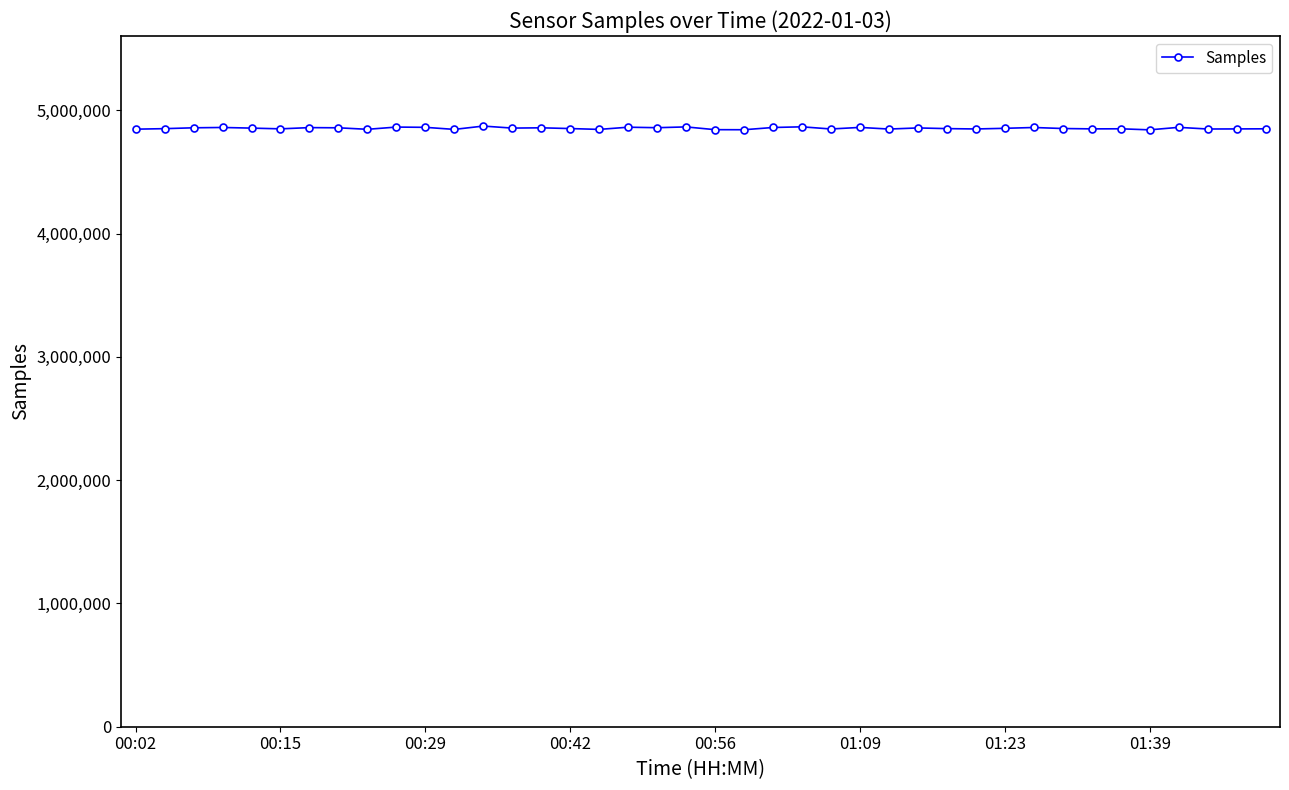

True or false: there are more than 2 points higher than both neighbors.

True